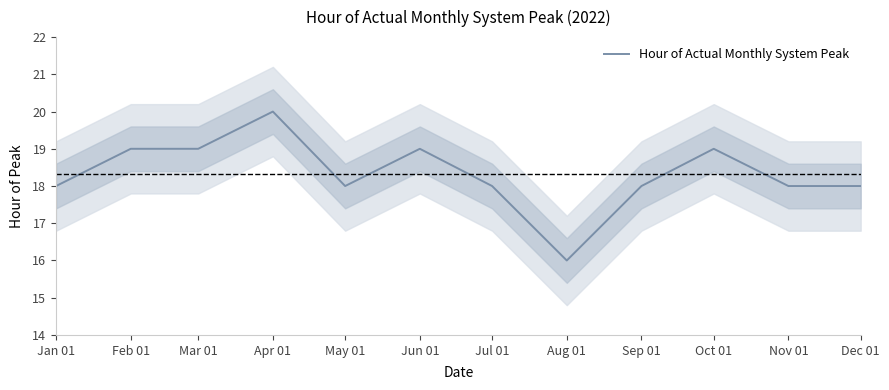

How many lines are shown in the chart?

1